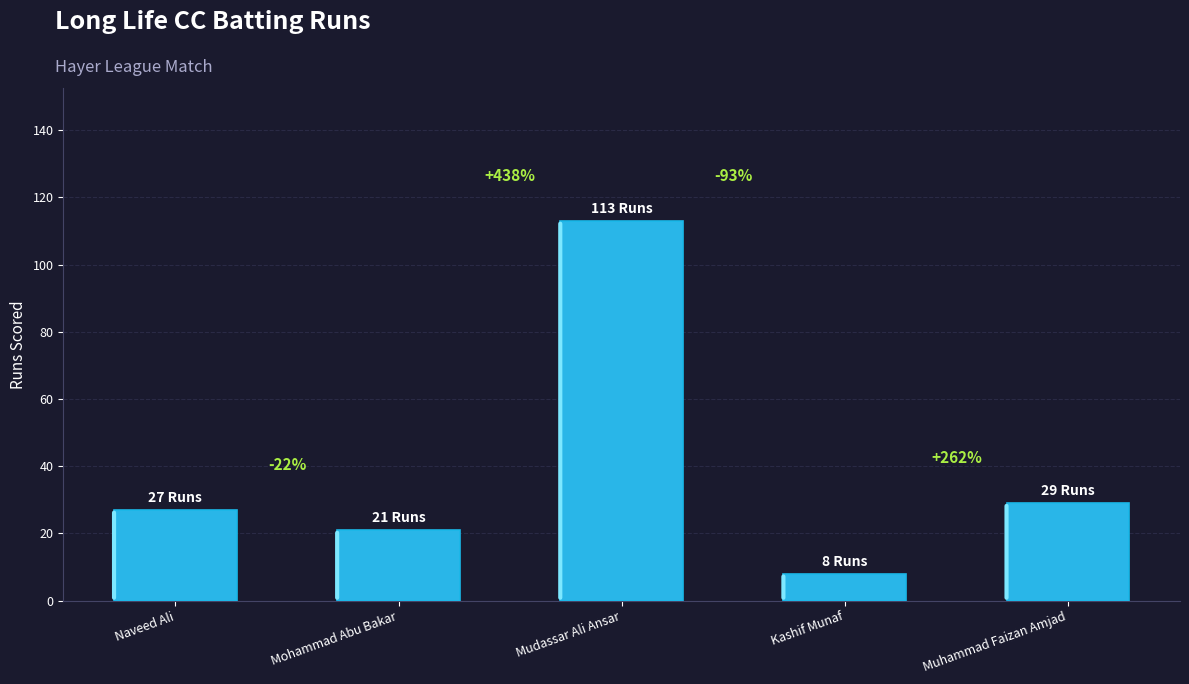

What is the label of the 1st bar from the right?

Muhammad Faizan Amjad